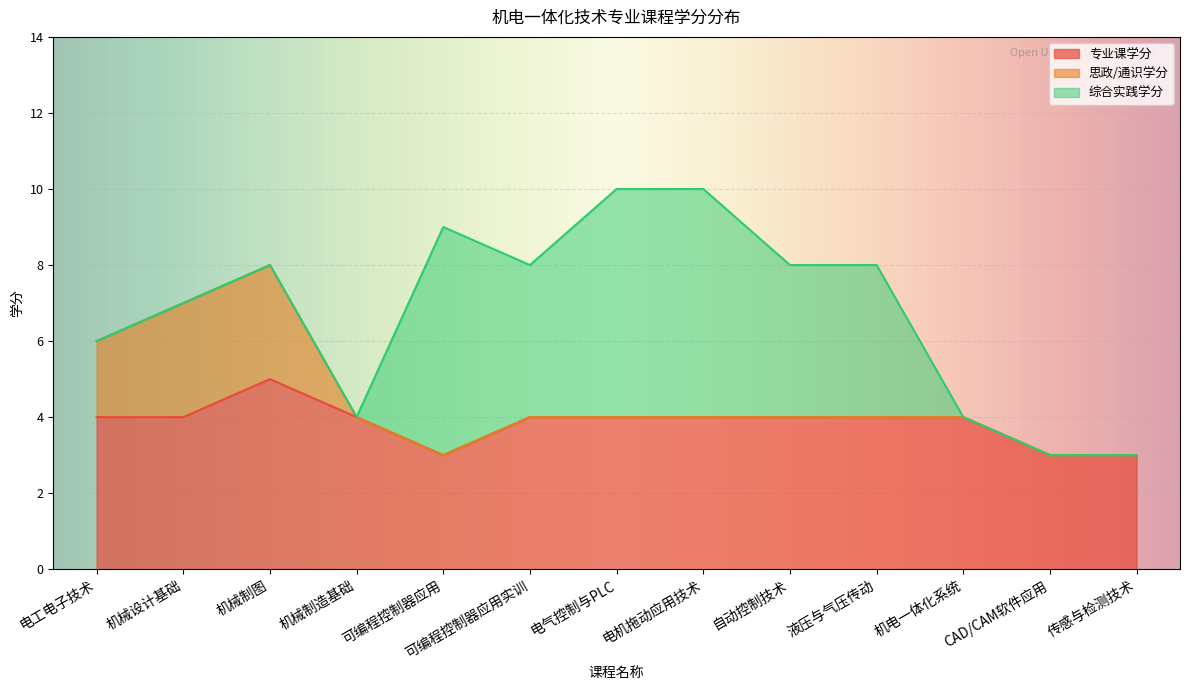

What is the value of the 专业课学分 point at the 3rd from the left?

5